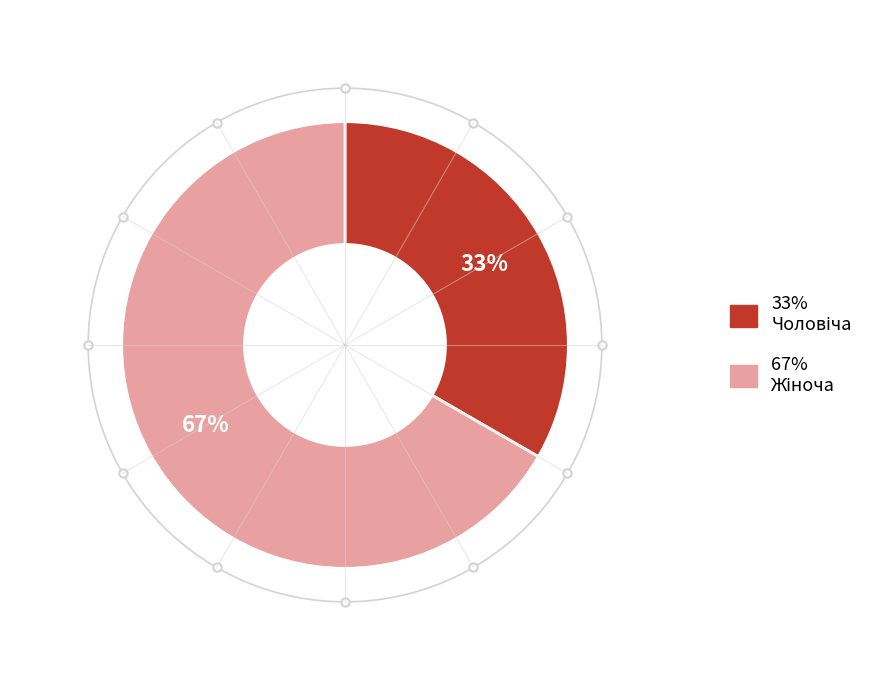

Is there a majority slice in this chart?

Yes